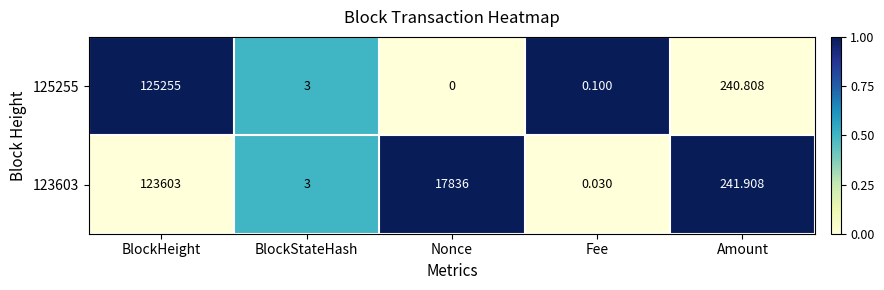

Where is 125255 nearest to the value 62627?

Amount